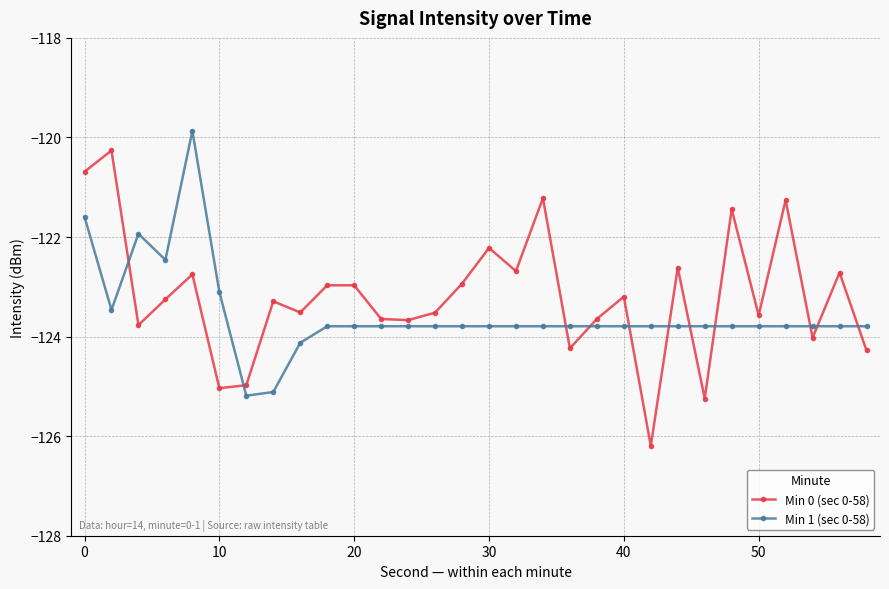

Which series has the largest range (max minus min)?

Min 0 (sec 0-58)